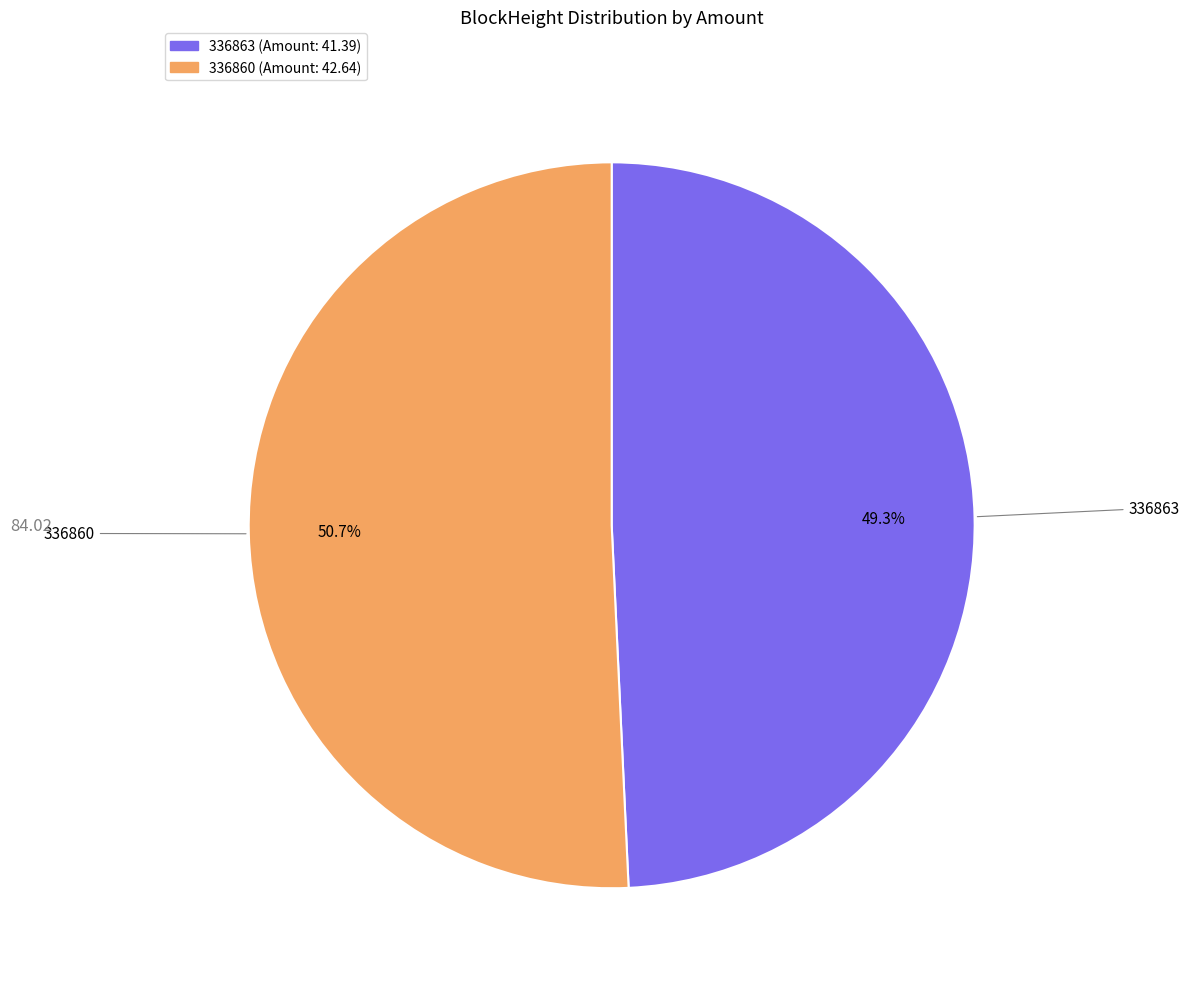

Is there a majority slice in this chart?

Yes